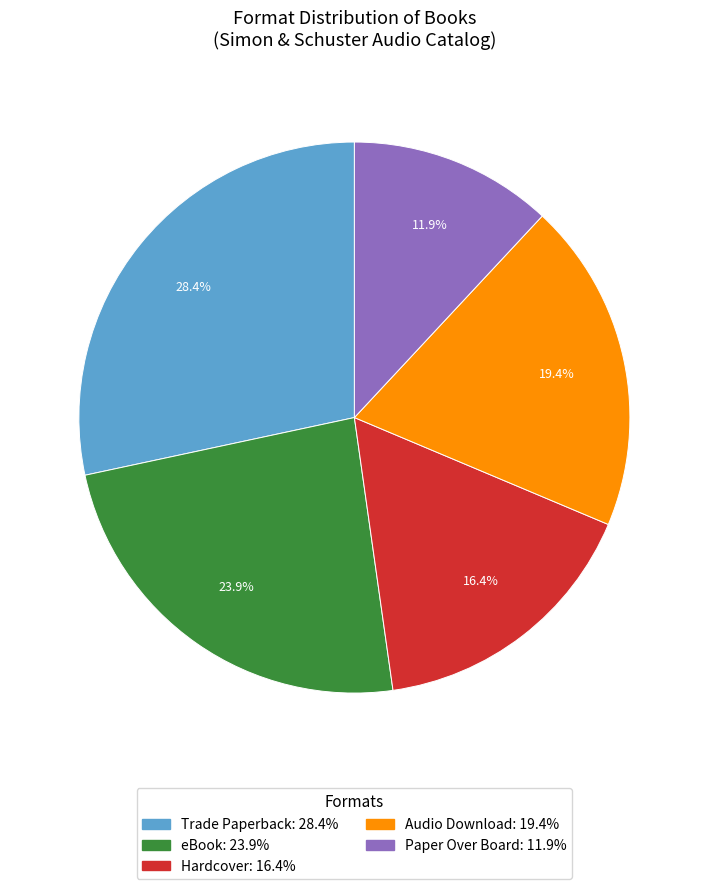

Combined, what portion of the pie is Trade Paperback and Audio Download?

47.8%